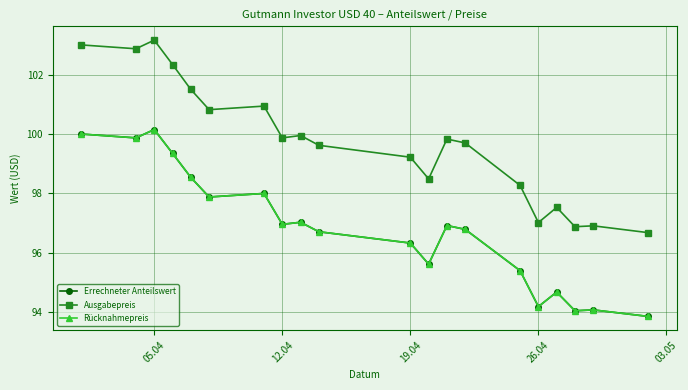

Does the chart have visible grid lines?

Yes